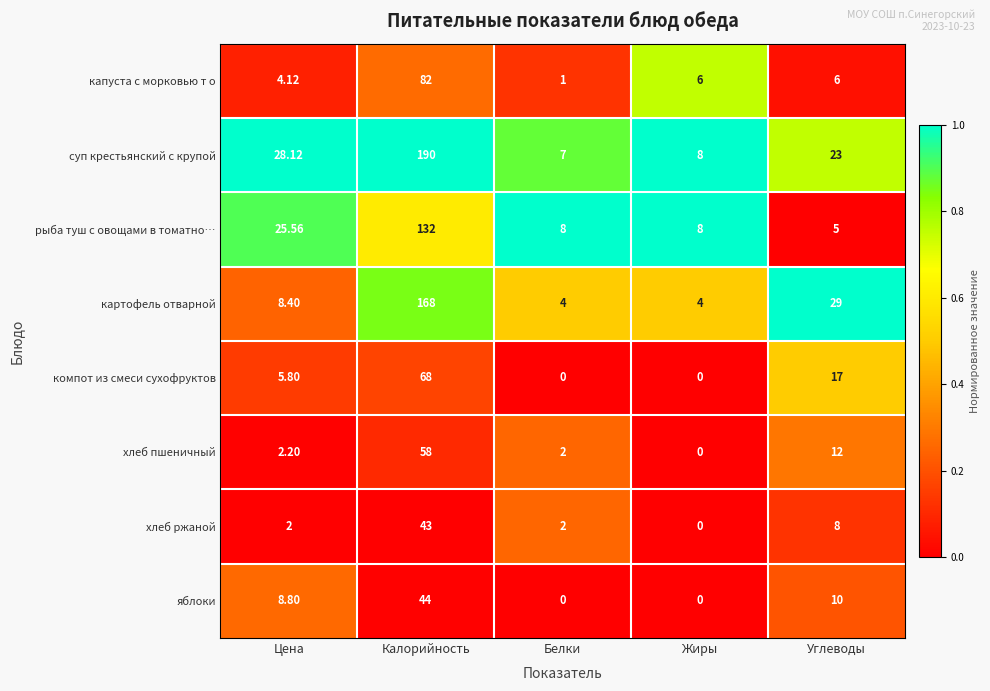

At which label does хлеб пшеничный first exceed 2?

Цена